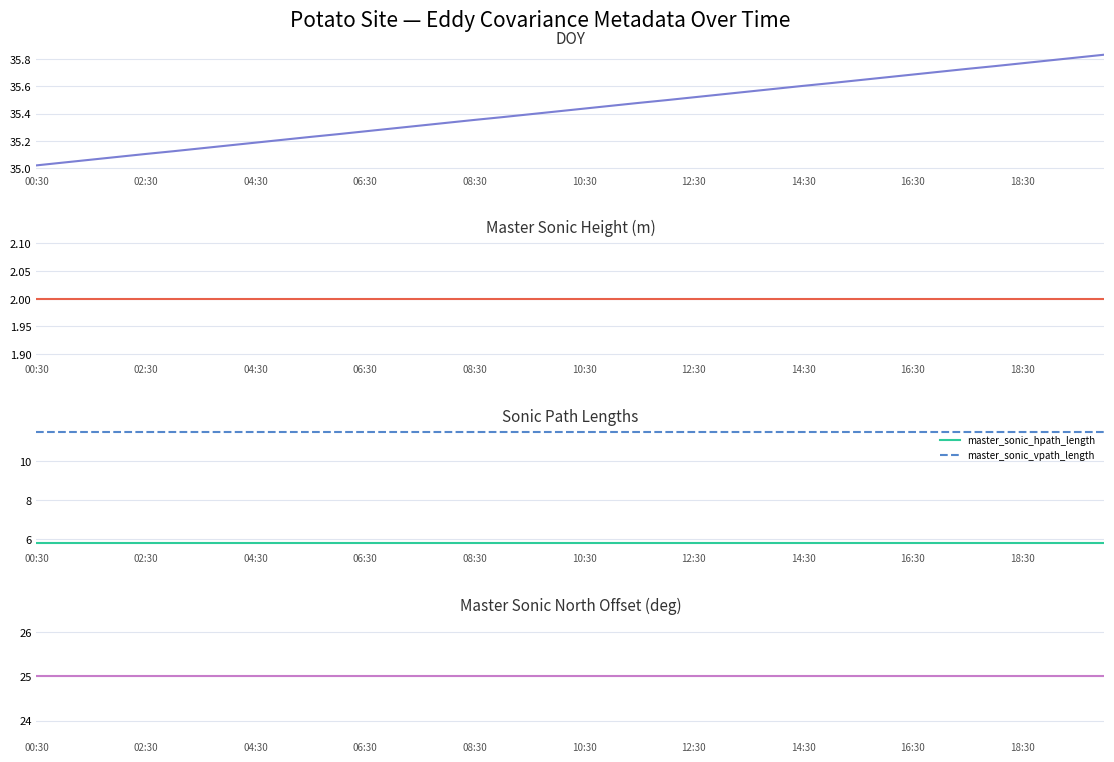

What is the approximate value of master_sonic_hpath_length at 22?

5.8